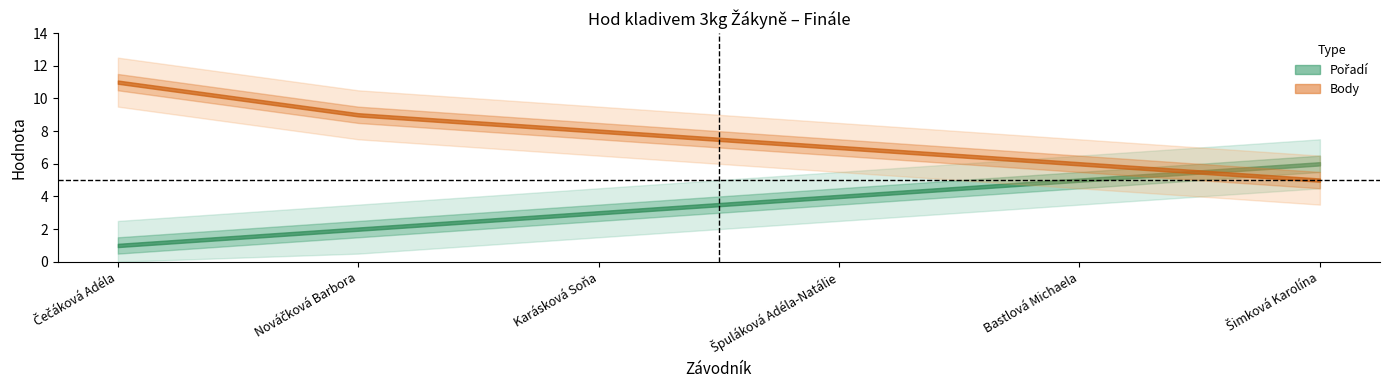

True or false: Pořadí has a value of 1 at Karásková Soňa.

False